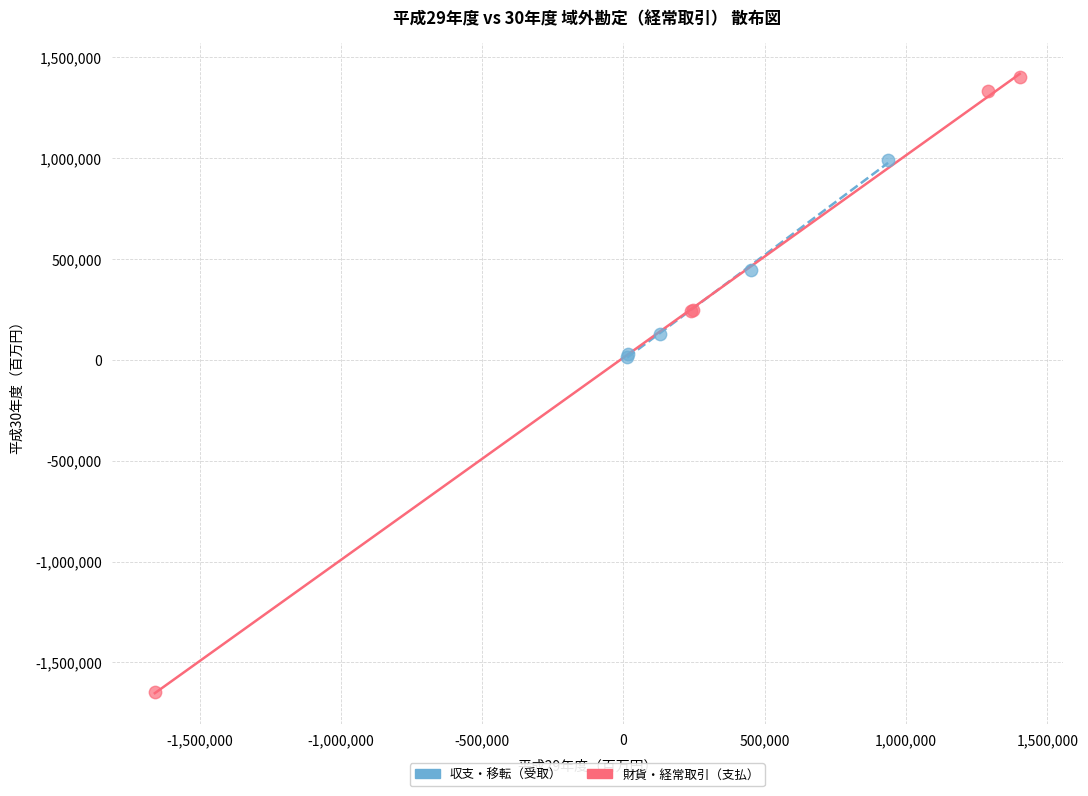

Which series reaches the minimum Y coordinate?

財貨・経常取引（支払）